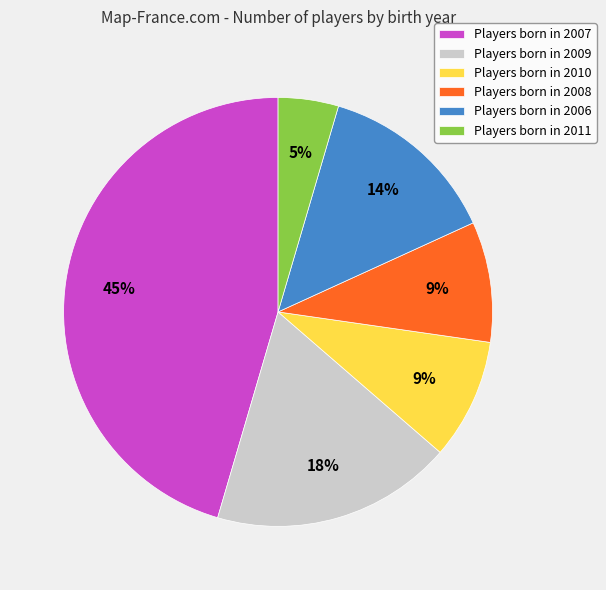

To the nearest percent, what portion does Players born in 2011 represent?

5%